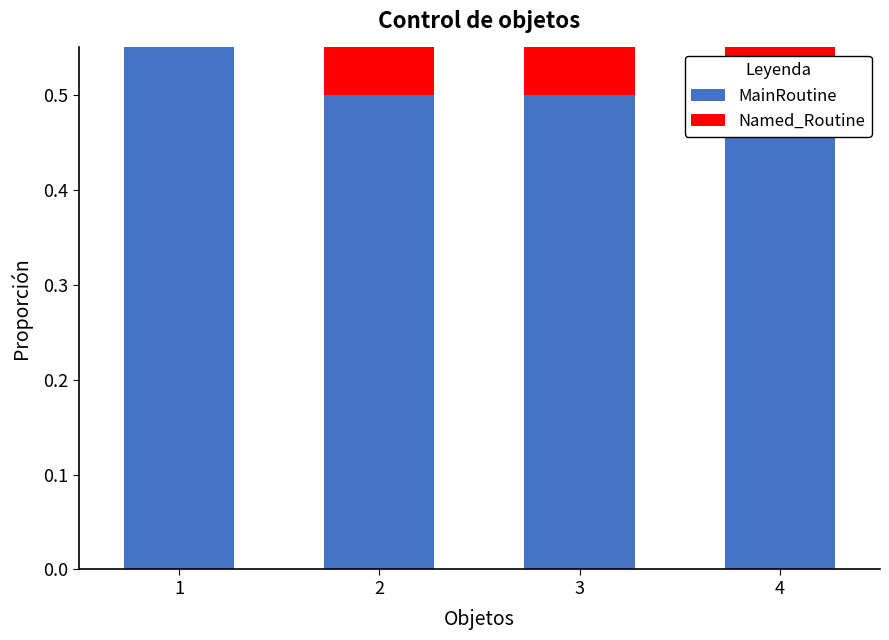

Reading left to right, list all the values displayed in this chart.

MainRoutine: 1=0.8	2=0.5	3=0.5	4=0.5
Named_Routine: 1=0.2	2=0.5	3=0.5	4=0.5